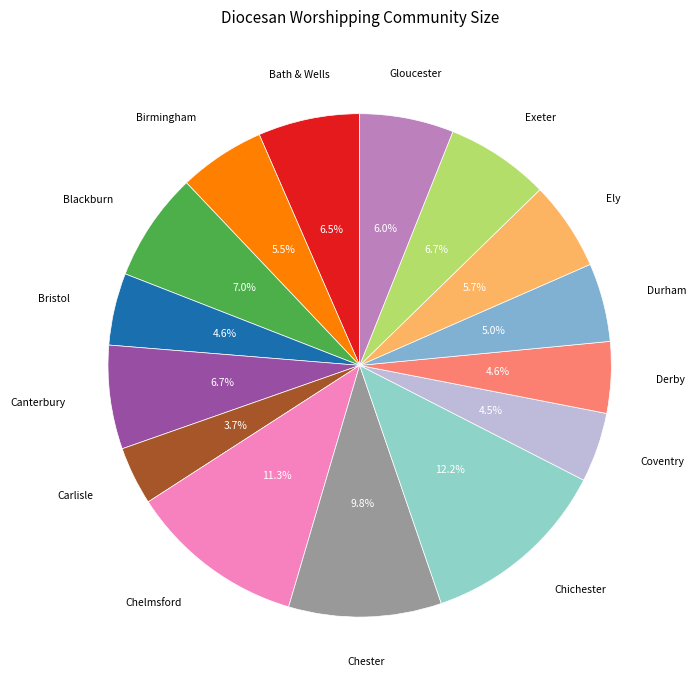

Which slice is the largest?

Chichester